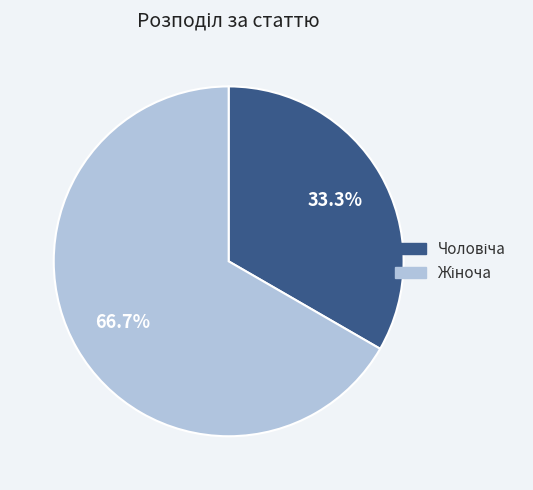

Is there any slice that represents more than half of the pie?

Yes